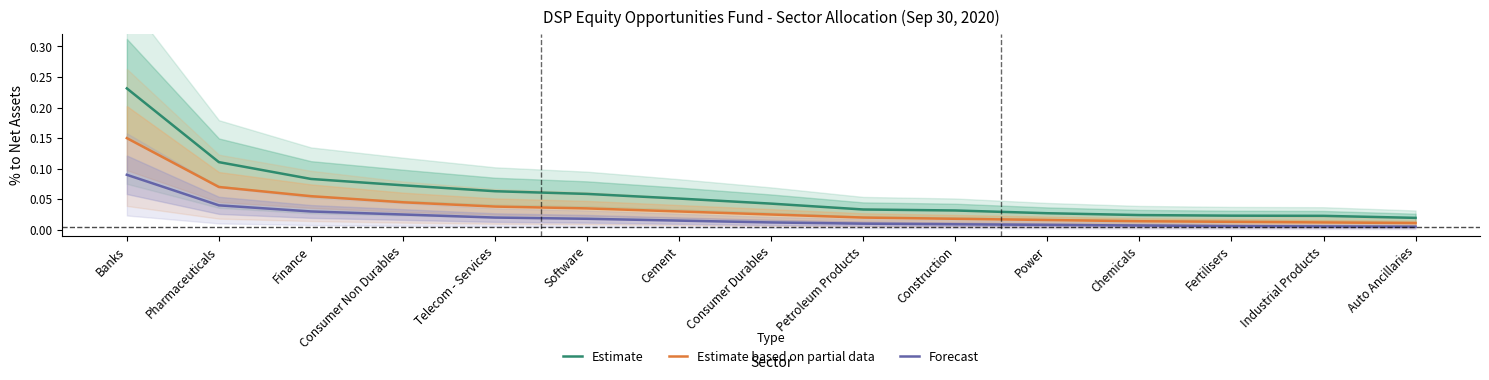

What is the sum of all Estimate based on partial data values?

0.6